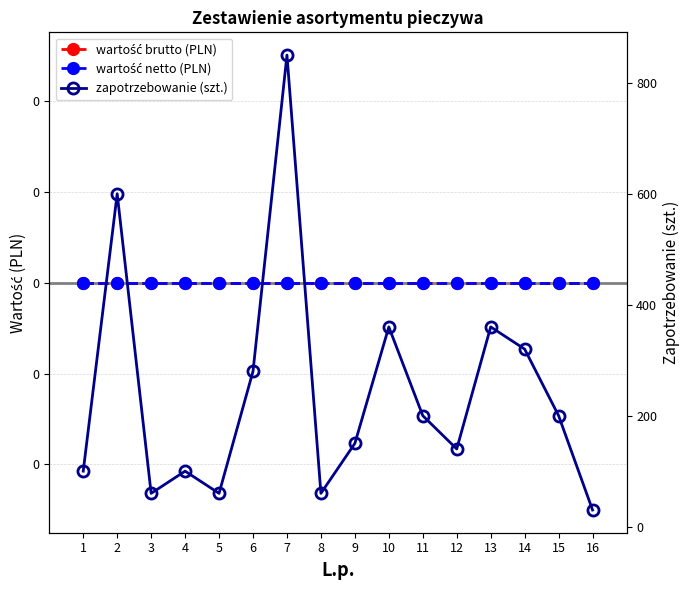

List the series in order of their peak value, lowest first.

wartość brutto (PLN), wartość netto (PLN), zapotrzebowanie (szt.)